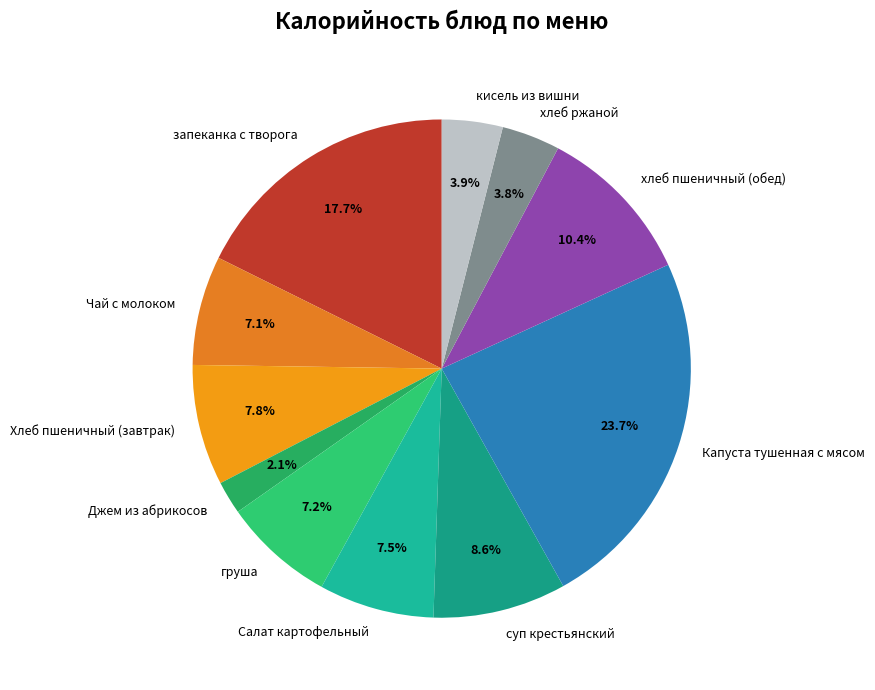

Is there any slice that represents more than half of the pie?

No